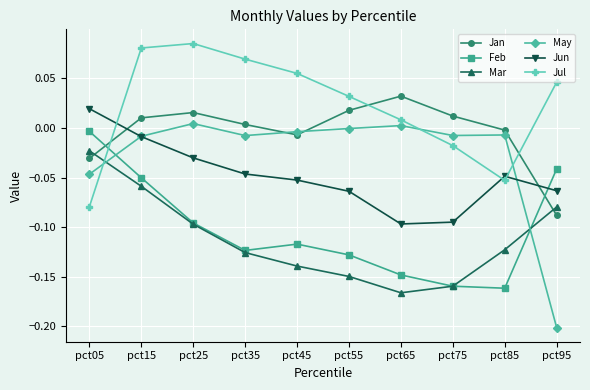

Is the value of May at pct55 greater than the value of Feb at pct05?

Yes